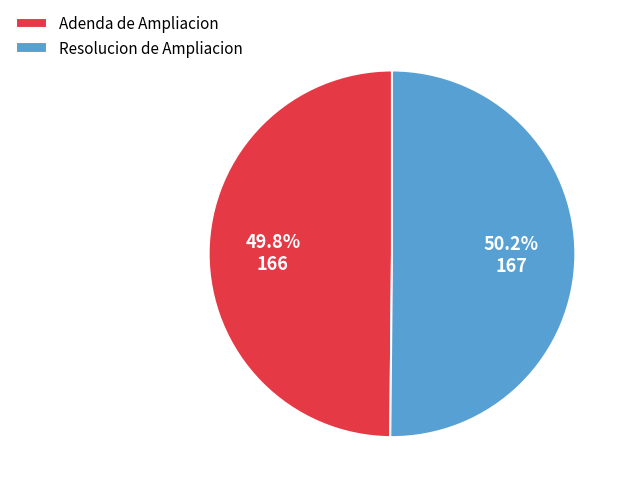

Does any single category account for the majority?

Yes